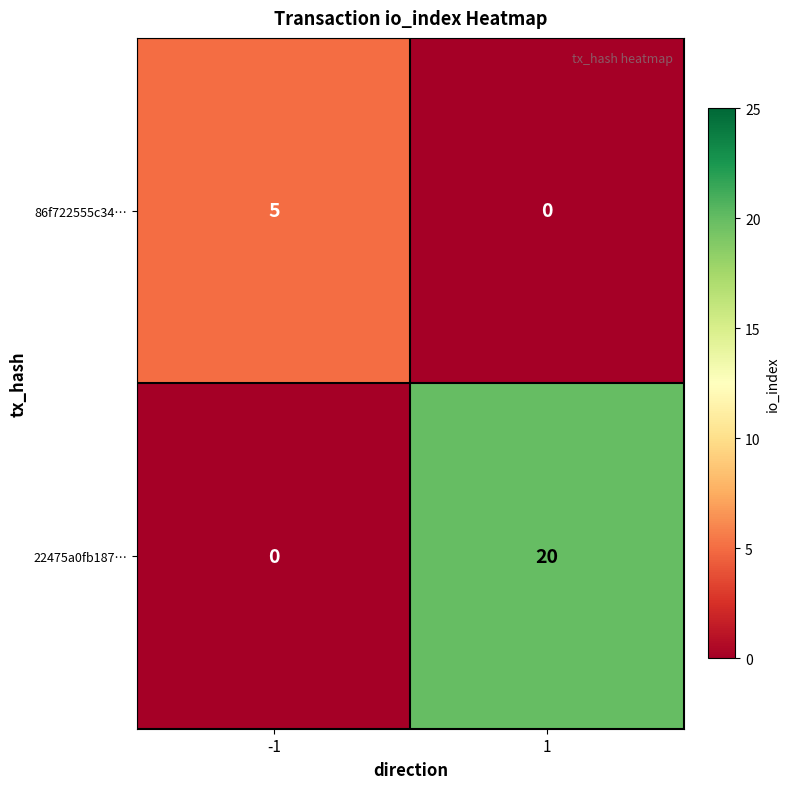

What is the sum of all 22475a0fb187… values?

20